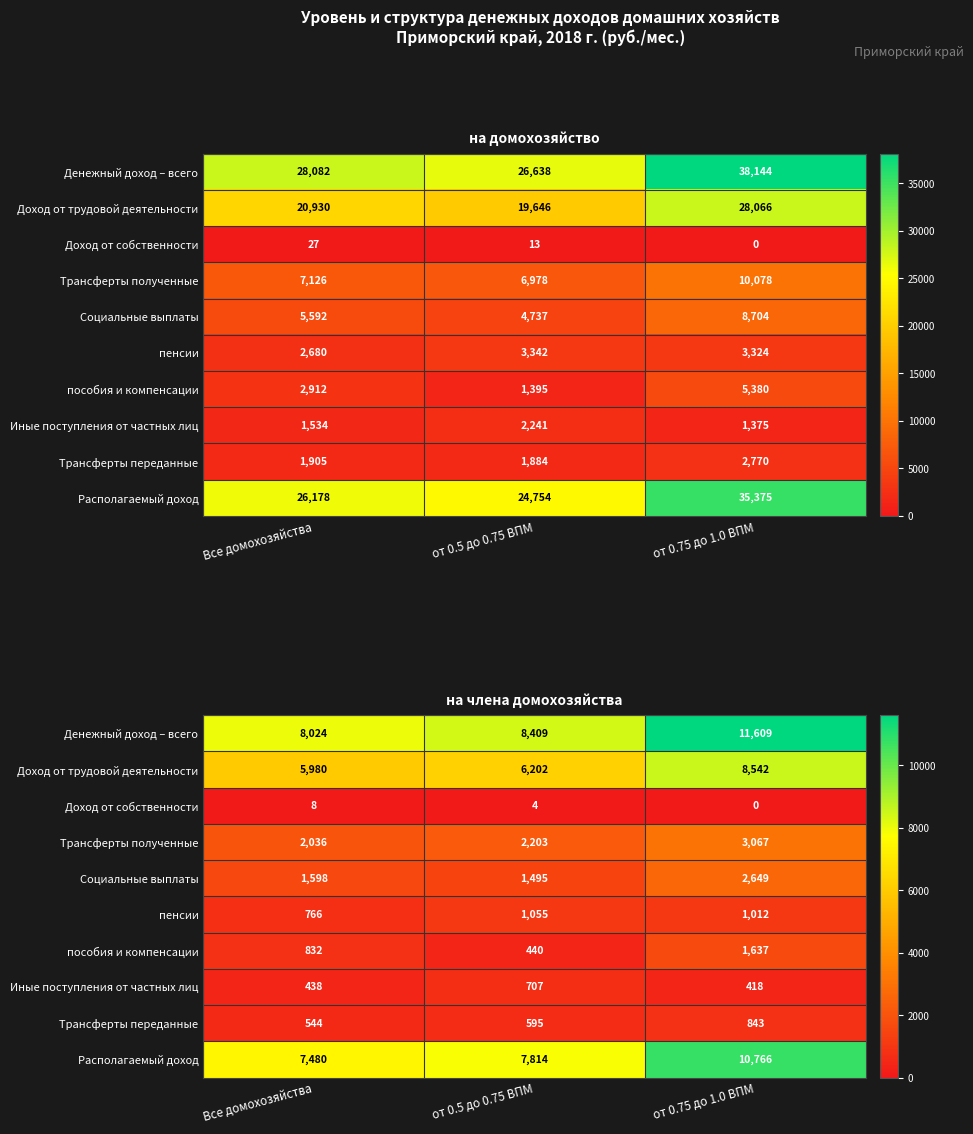

Is the value of Располагаемый доход at от 0.75 до 1.0 ВПМ greater than the value of Трансферты переданные at от 0.75 до 1.0 ВПМ?

Yes